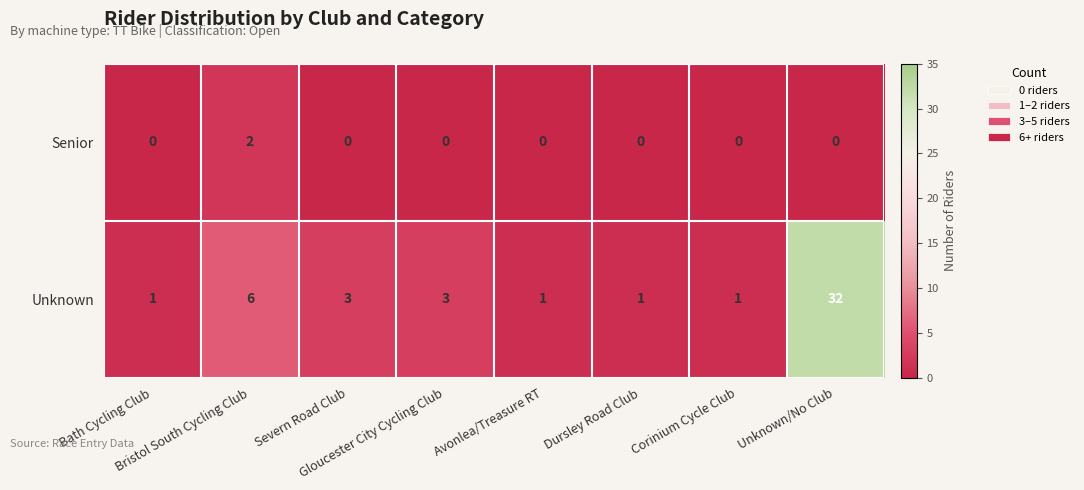

Rank the series by their maximum value, from highest to lowest.

Unknown, Senior